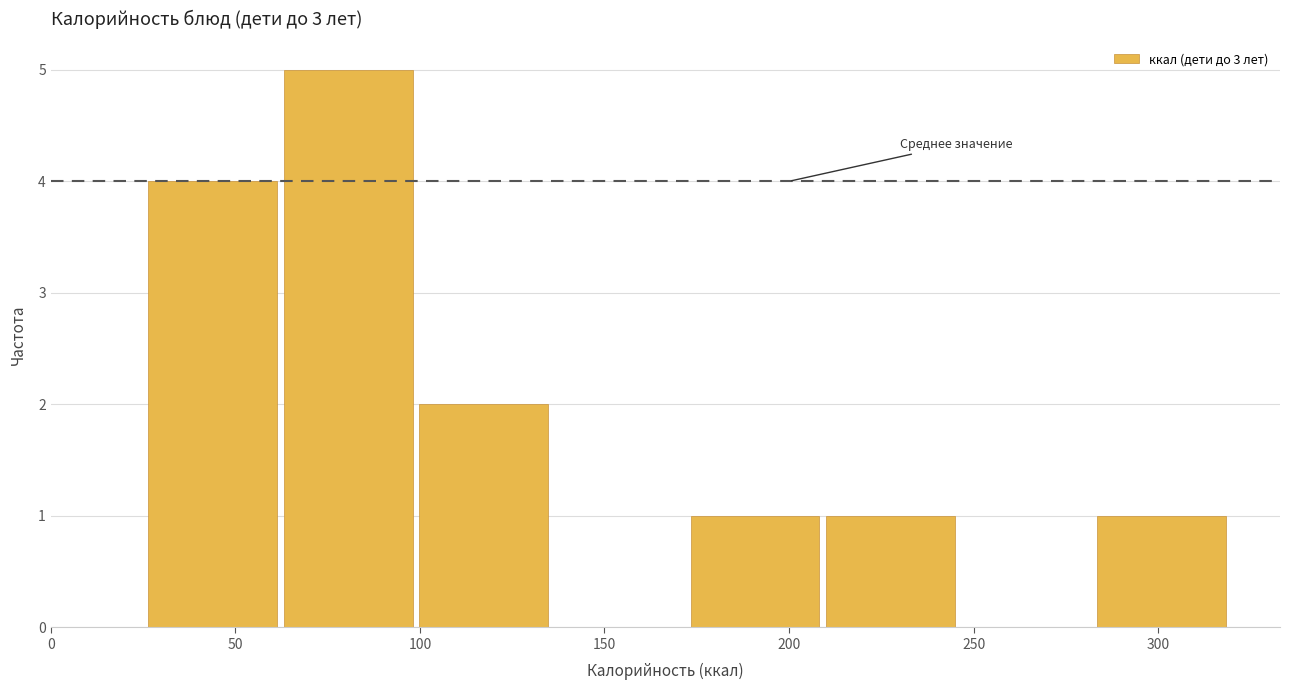

Reading left to right, transcribe this chart: for each bar, give the range it covers on the x-axis and its height. Neither the bar edges nor the heights are printed on the chart, so give them approximately, as read against the axes.

25 to 65: 4
65 to 100: 5
100 to 135: 2
135 to 175: 0
175 to 210: 1
210 to 245: 1
245 to 285: 0
285 to 320: 1